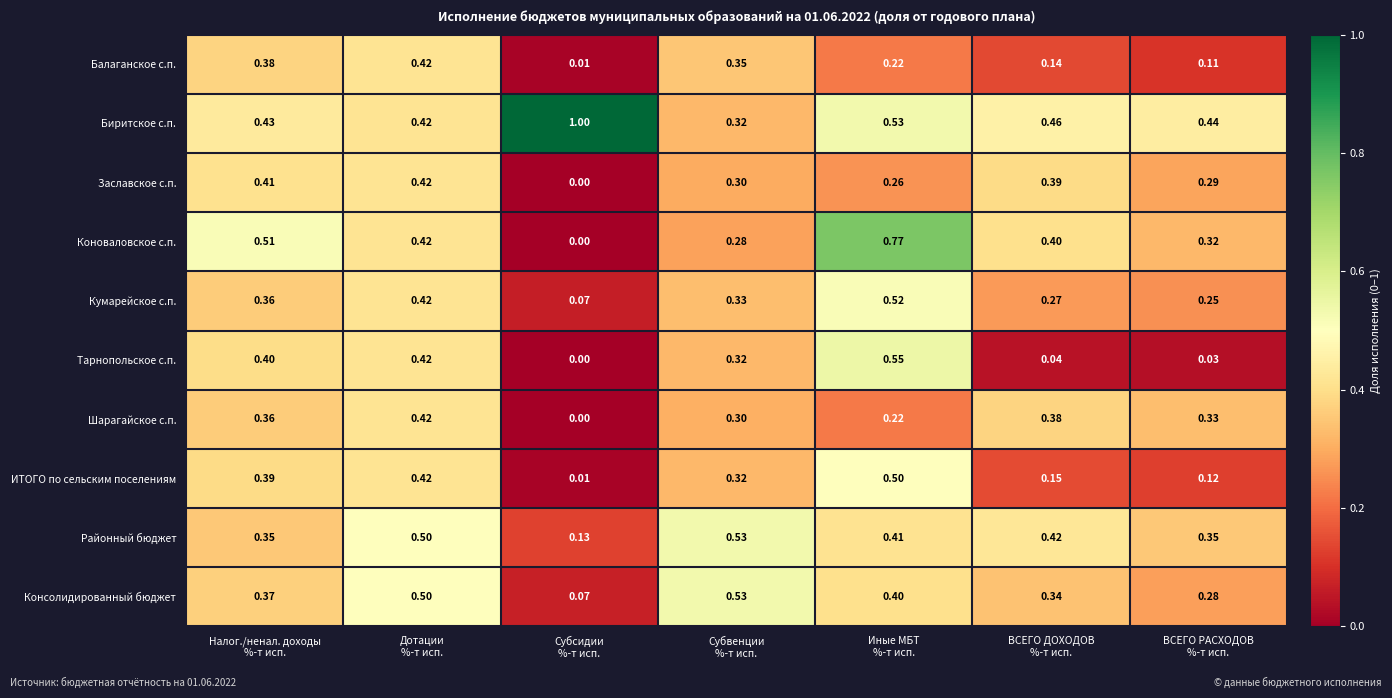

Which series has the largest range (max minus min)?

Коноваловское с.п.